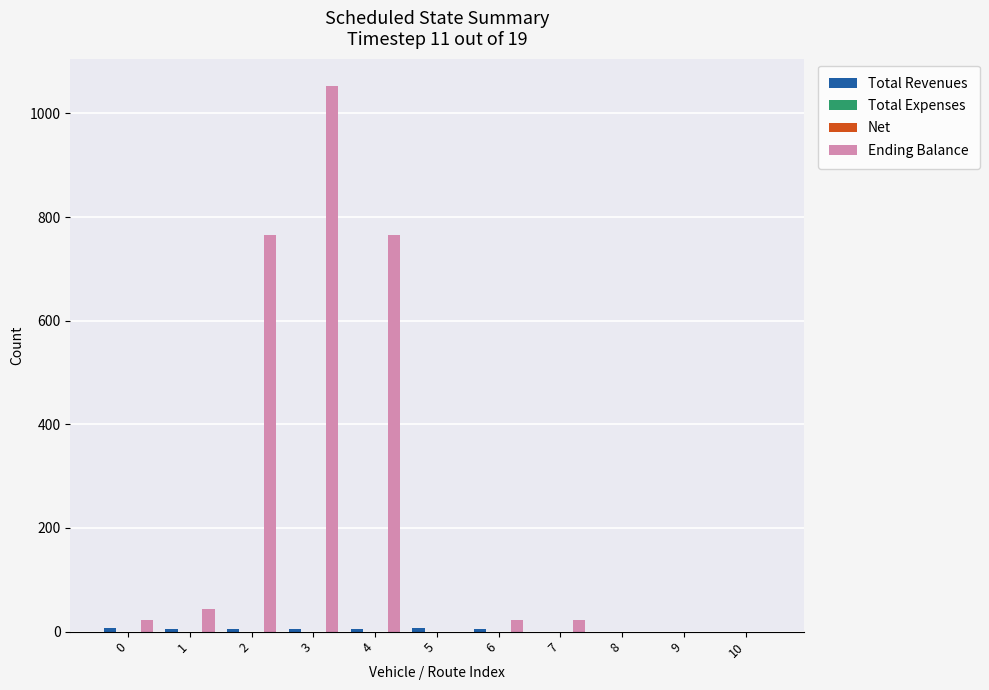

How many bars are there in each group?

4